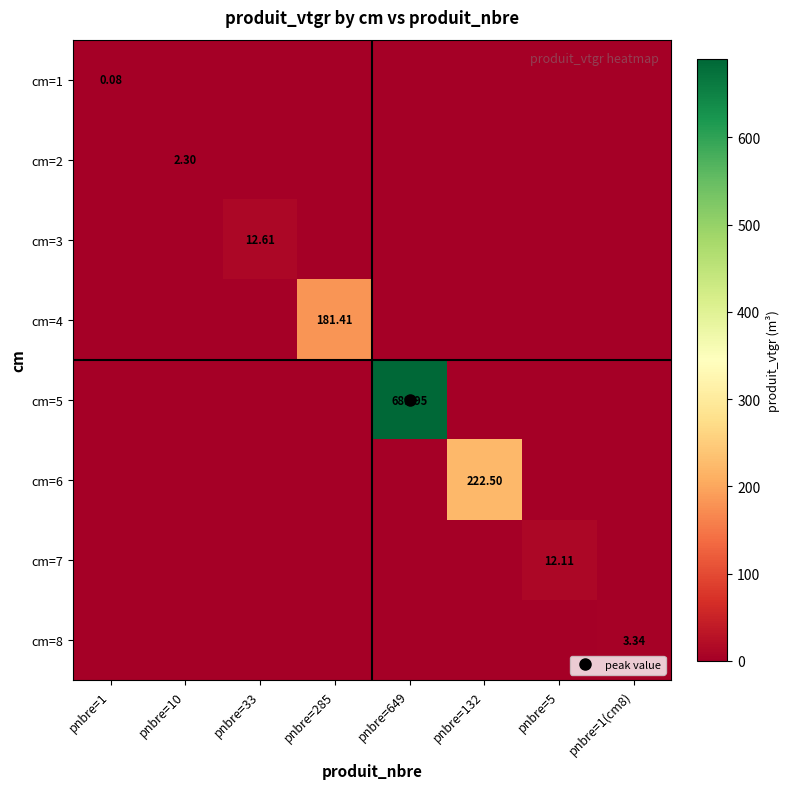

Count the number of data series in this chart.

8